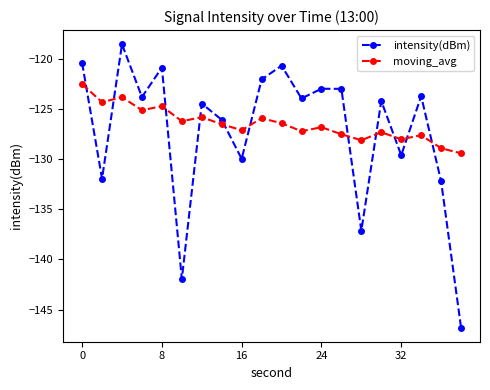

How many intersections are there between moving_avg and intensity(dBm)?

11